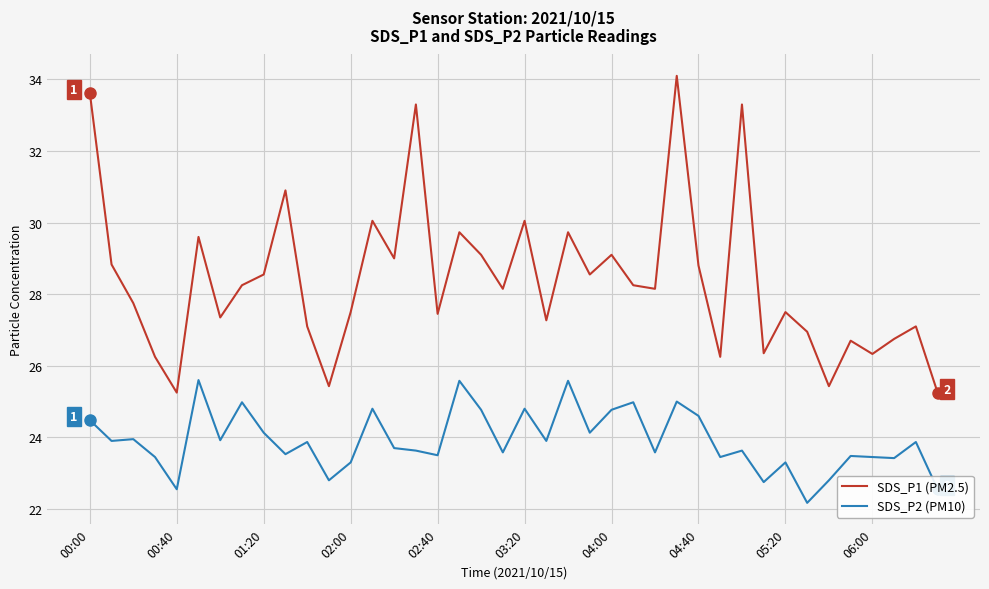

List the series in order of their peak value, highest first.

SDS_P1 (PM2.5), SDS_P2 (PM10)